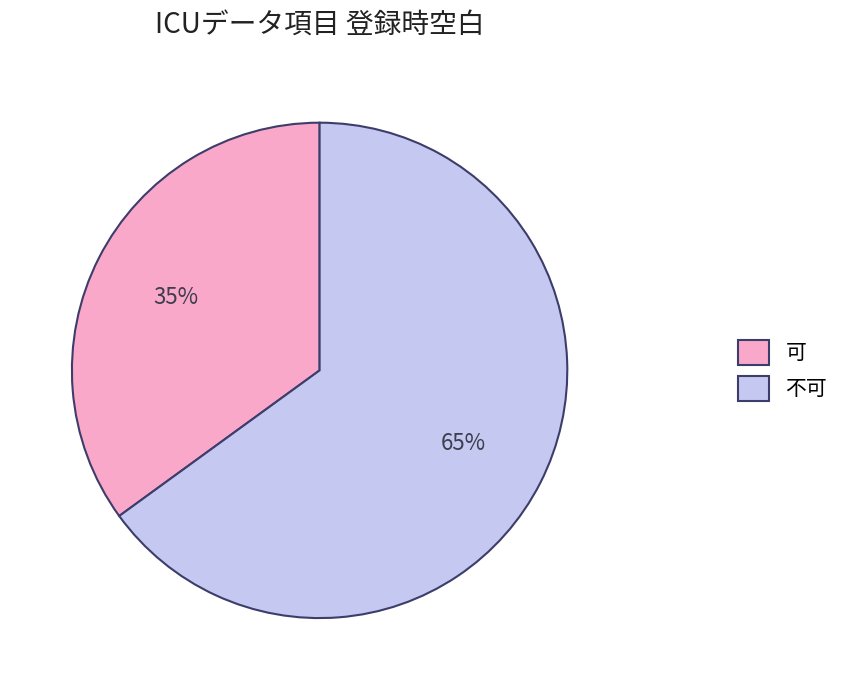

To the nearest percent, what percentage of the pie is 可?

35%